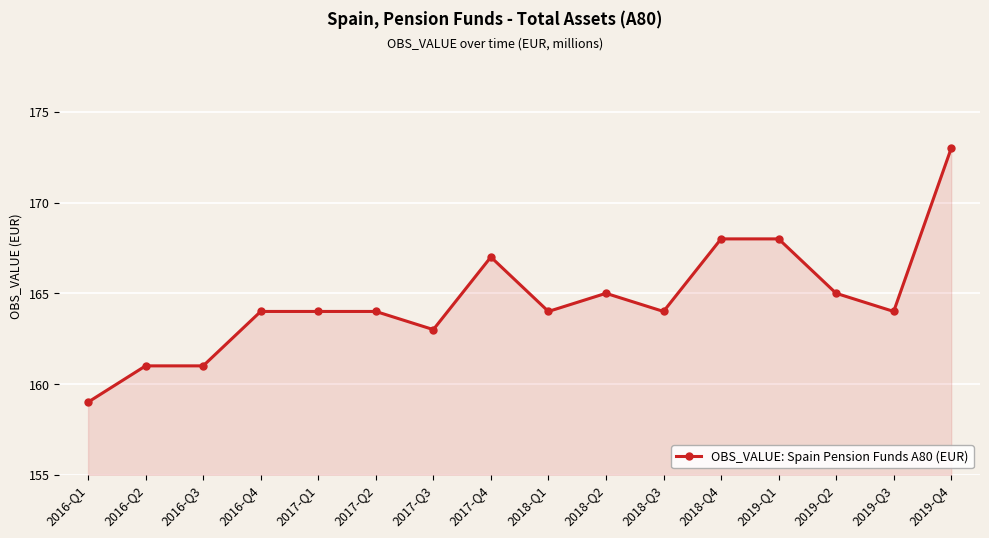

What value does the data have at 2016-Q4, to the nearest 10?

160